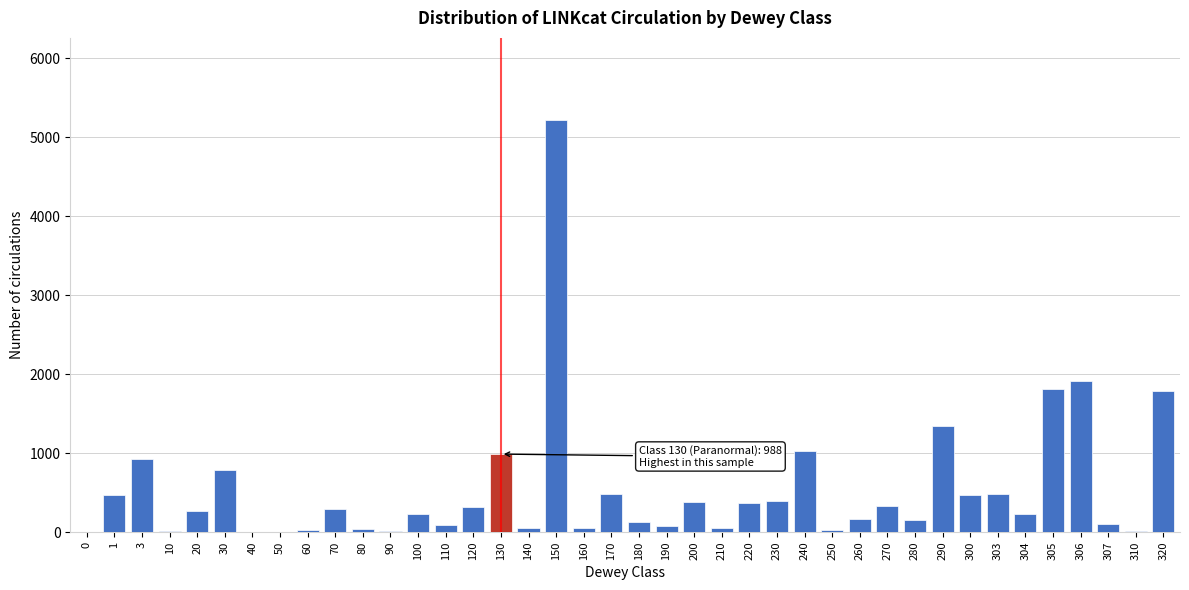

What is the change in value from 130 to 220?

-616